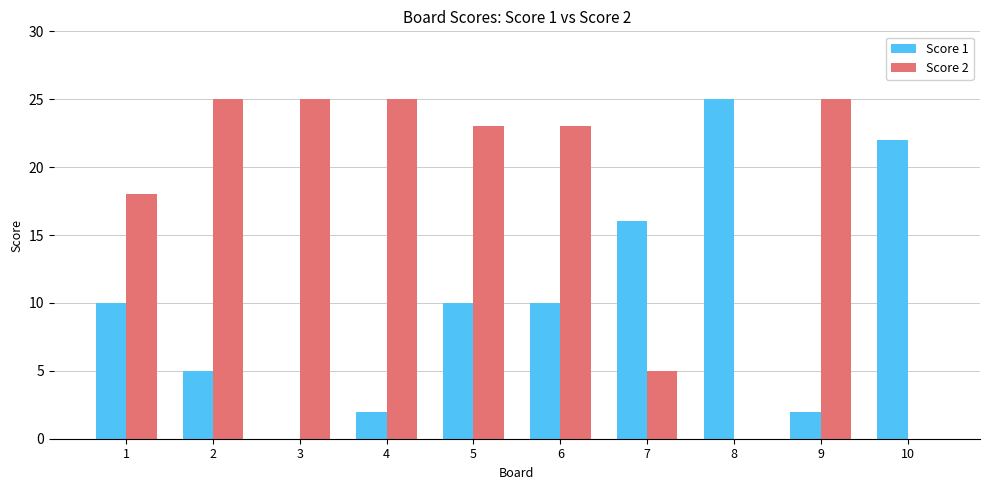

Between 6 and 10, which series saw the biggest shift?

Score 2